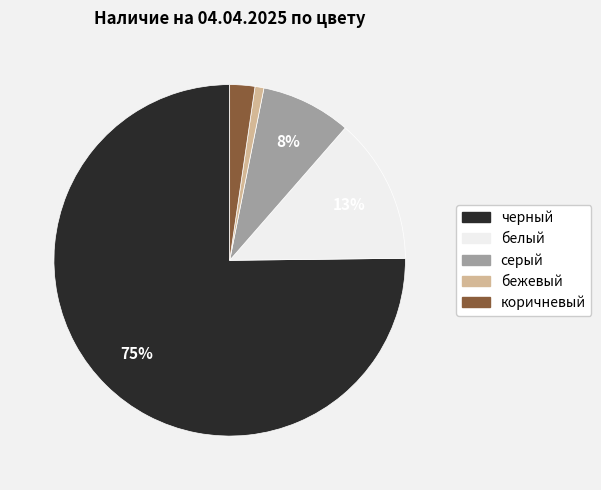

Is it true that серый is 8% of the pie?

True